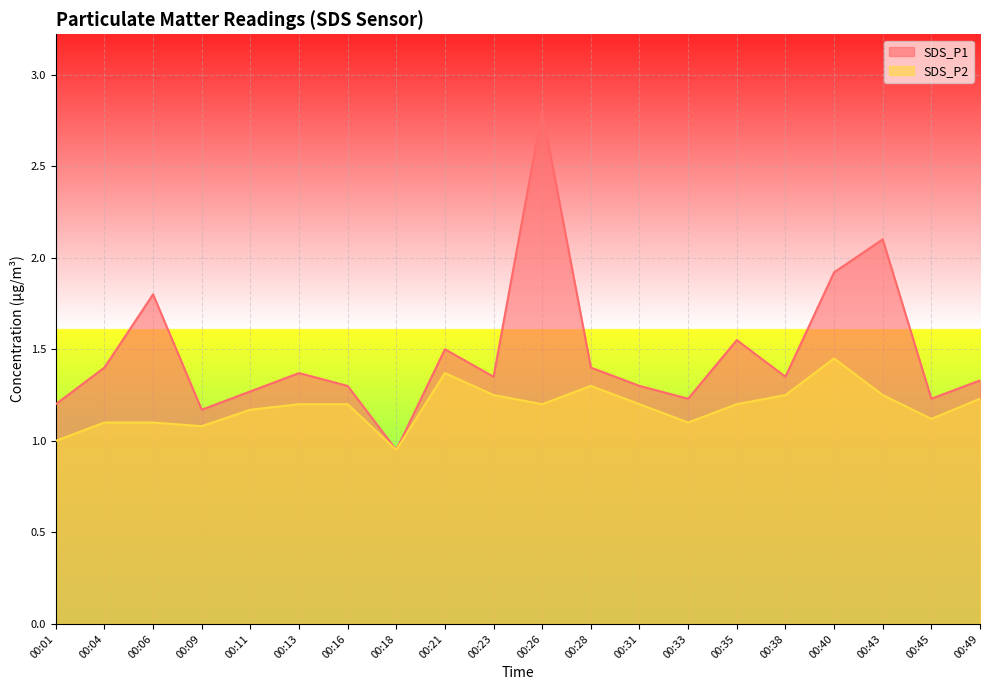

Is it true that SDS_P1 equals 0.6 at 00:11?

False